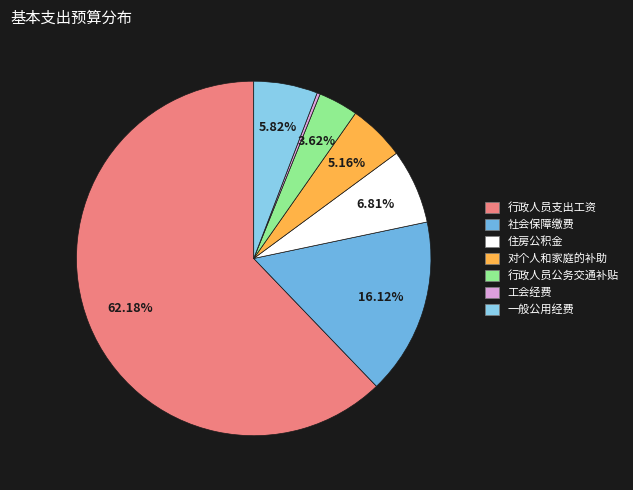

What percentage is the 社会保障缴费 slice, to the nearest percent?

16%